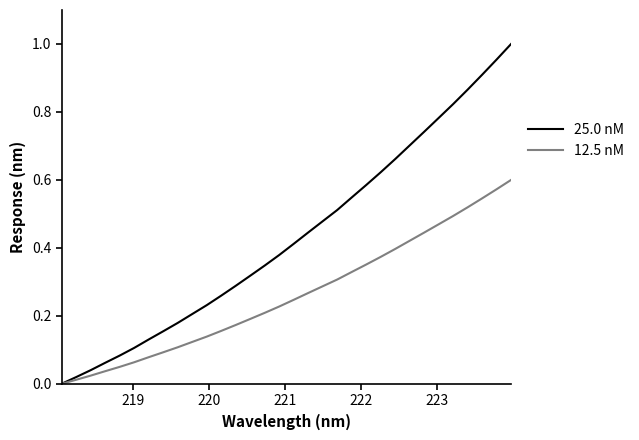

List the series in order of their peak value, highest first.

25.0 nM, 12.5 nM